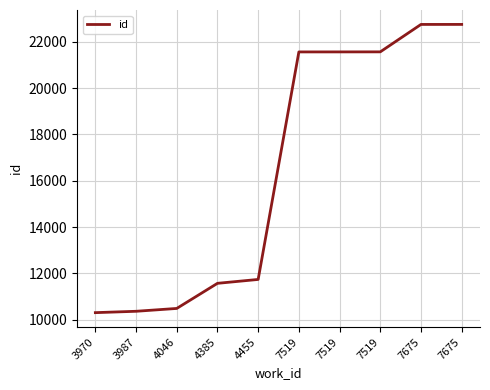

How many lines are shown in the chart?

1